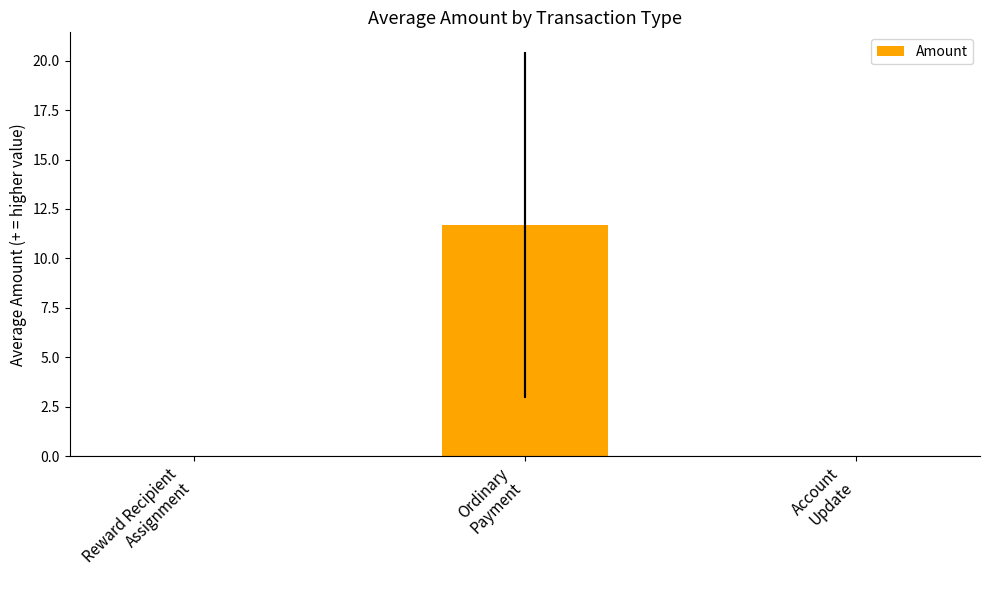

Count the number of data series in this chart.

1